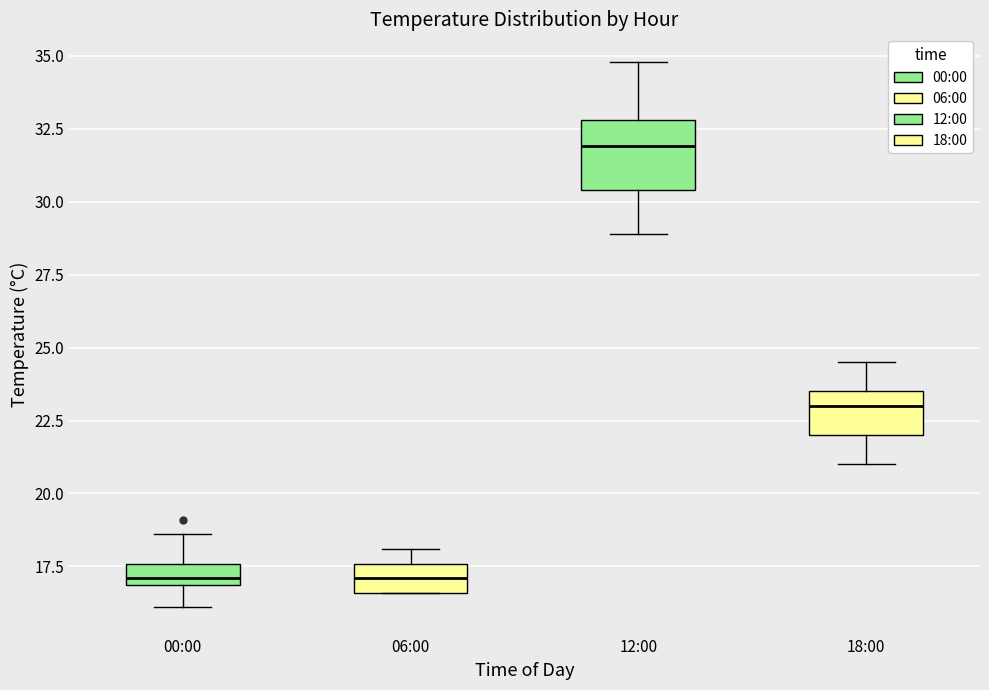

Reading left to right, transcribe this box plot: for each box, give where its median line is, the range the box spans, and where its two whiskers end, as read against the y-axis. The values are not printed on the chart, so give them approximately, as read against the axis.

00:00: median 17.0 (just above the box's lower edge), box 17.0 to 17.5, whiskers 16.0 to 18.5
06:00: median 17.0, box 16.5 to 17.5, whiskers 16.5 to 18.0
12:00: median 32.0, box 30.5 to 33.0, whiskers 29.0 to 35.0
18:00: median 23.0, box 22.0 to 23.5, whiskers 21.0 to 24.5